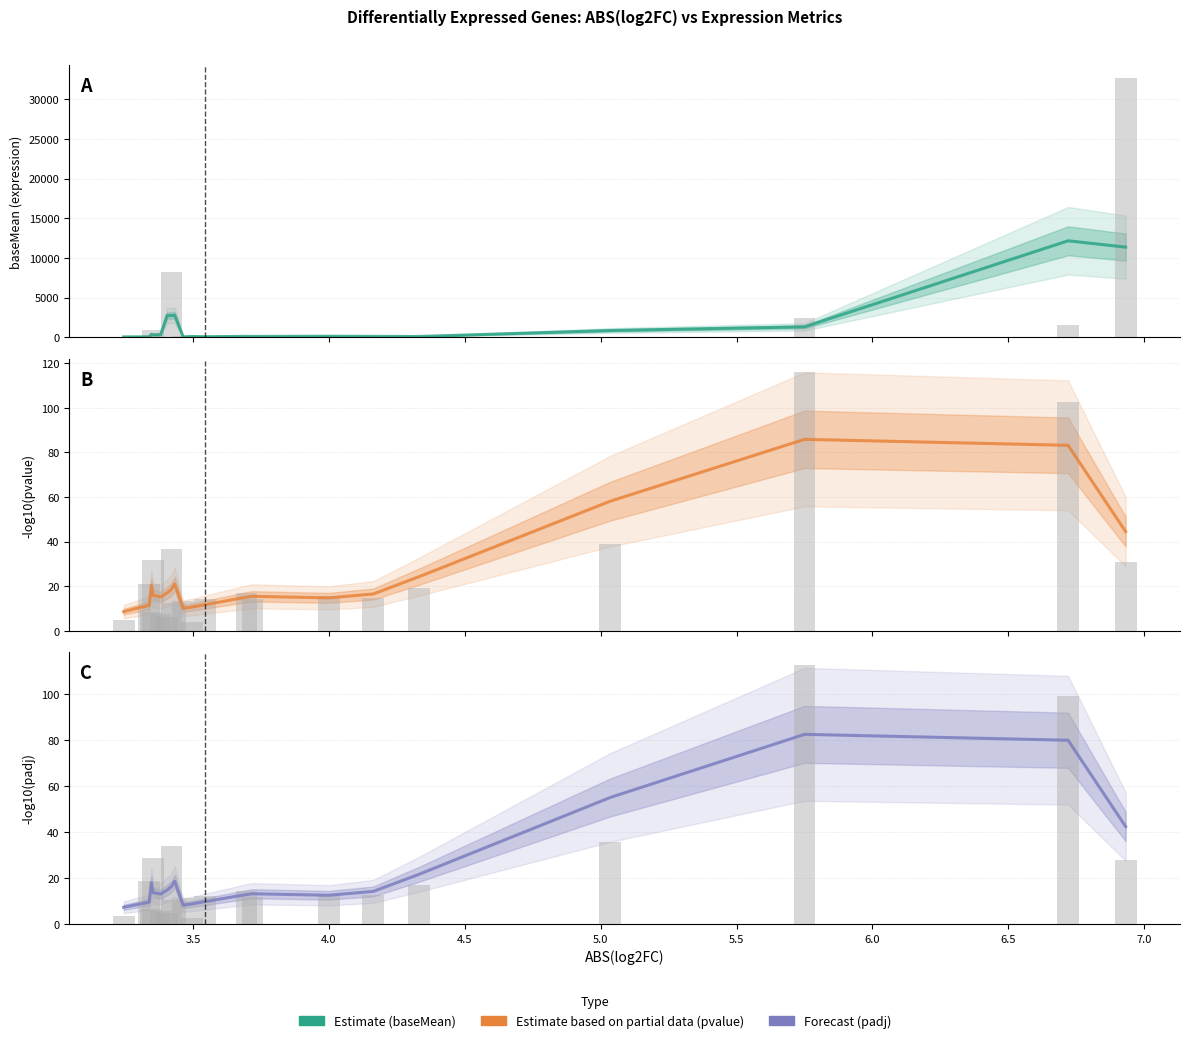

Count the number of categories in the chart.

20